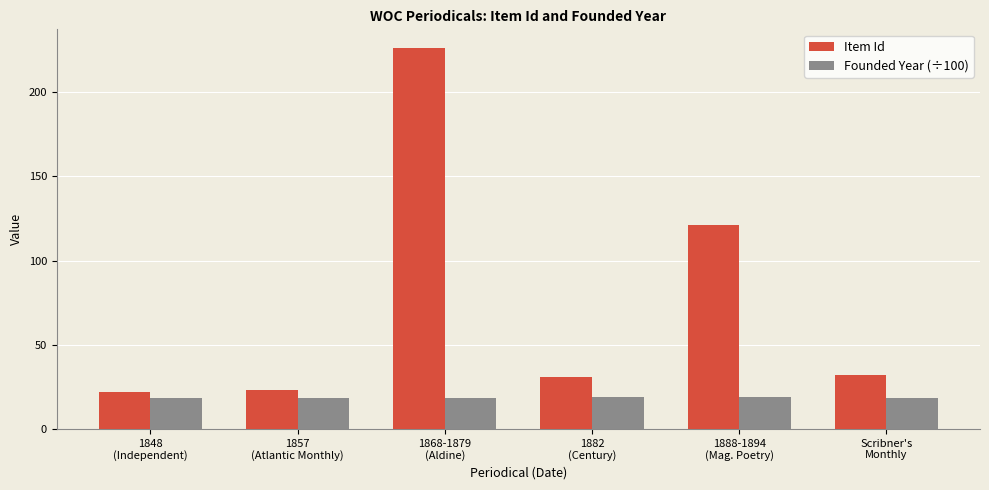

Which series has the widest spread of values?

Item Id